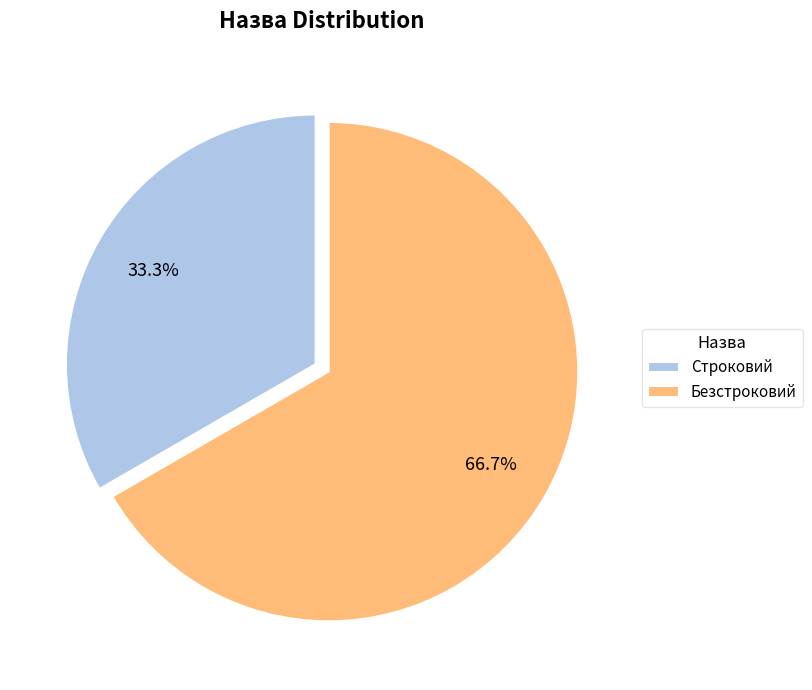

Is it true that Строковий is 33% of the pie?

True